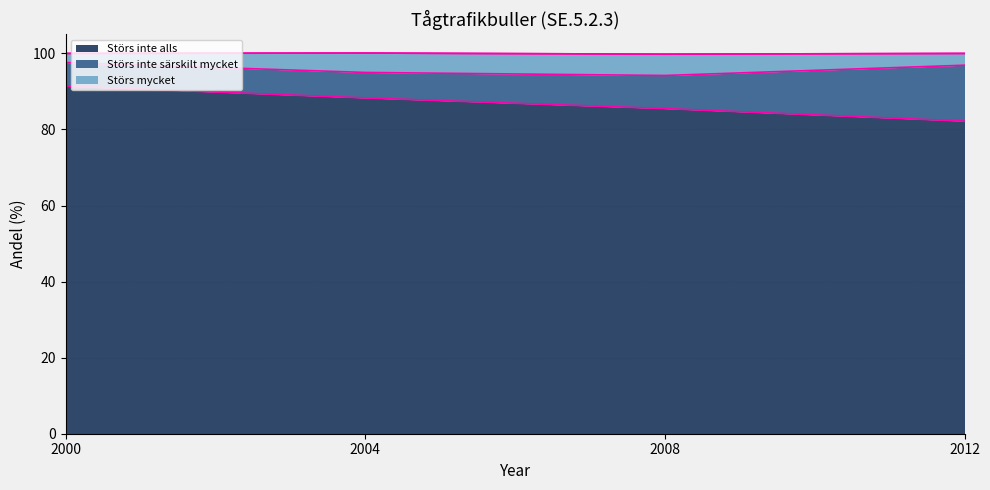

What is the total value across all series at 2004?

100.1